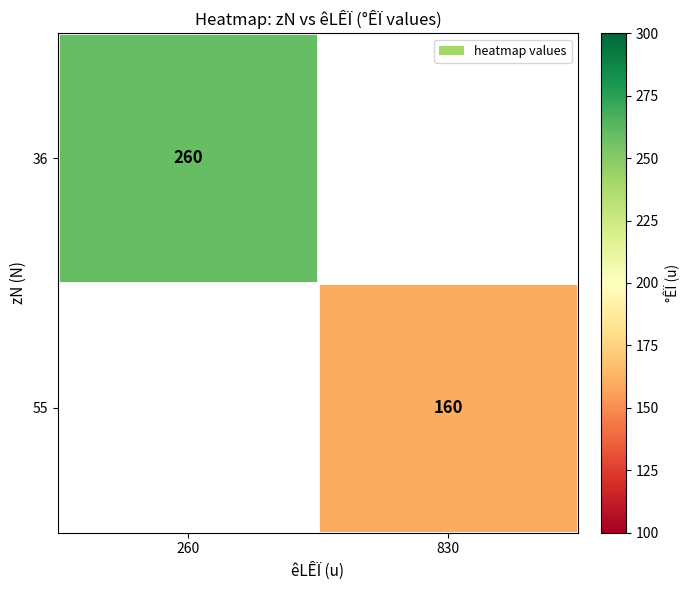

The 55 series shows 160 at 830. True or false?

True